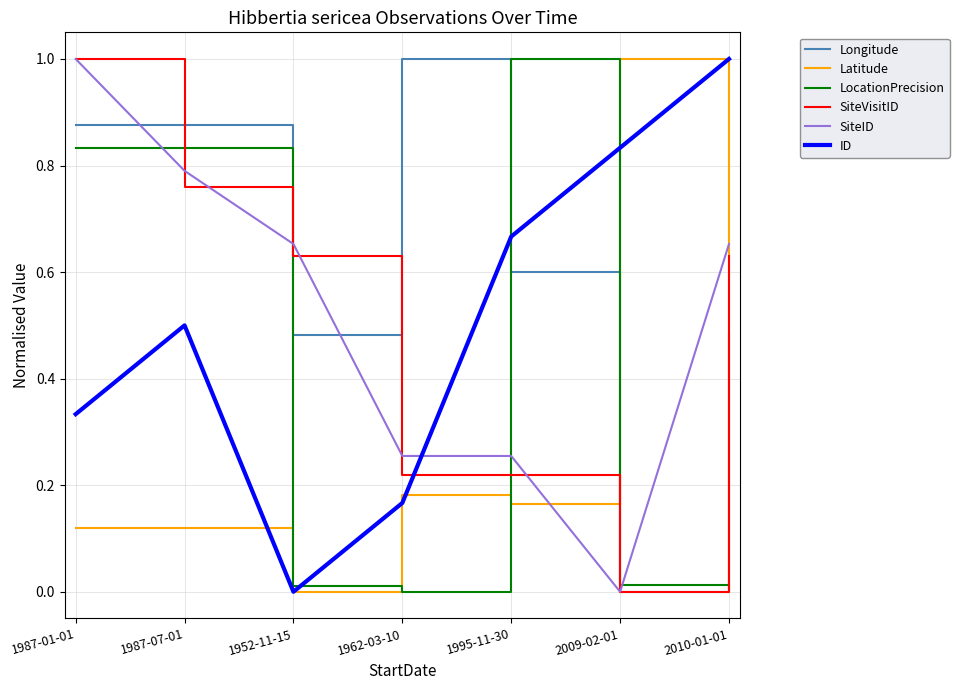

What are all the series names shown in the legend?

Longitude, Latitude, LocationPrecision, SiteVisitID, SiteID, ID